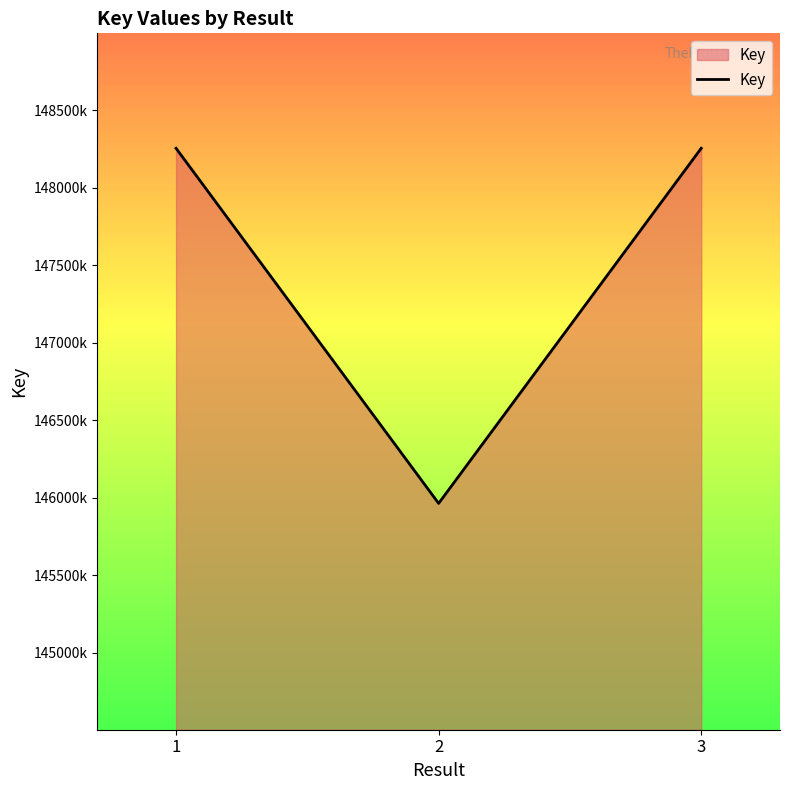

Is this an area chart (filled region under the line)?

Yes